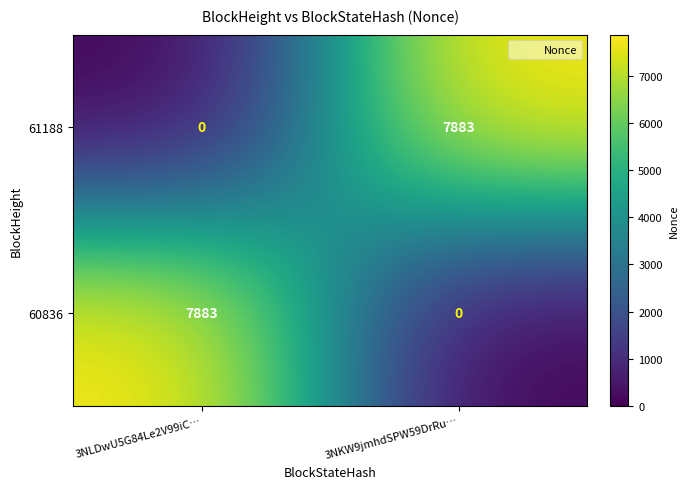

Reading left to right, transcribe all the data shown in this chart.

61188: 3NLDwU5G84Le2V99iC…=0	3NKW9jmhdSPW59DrRu…=7883
60836: 3NLDwU5G84Le2V99iC…=7883	3NKW9jmhdSPW59DrRu…=0